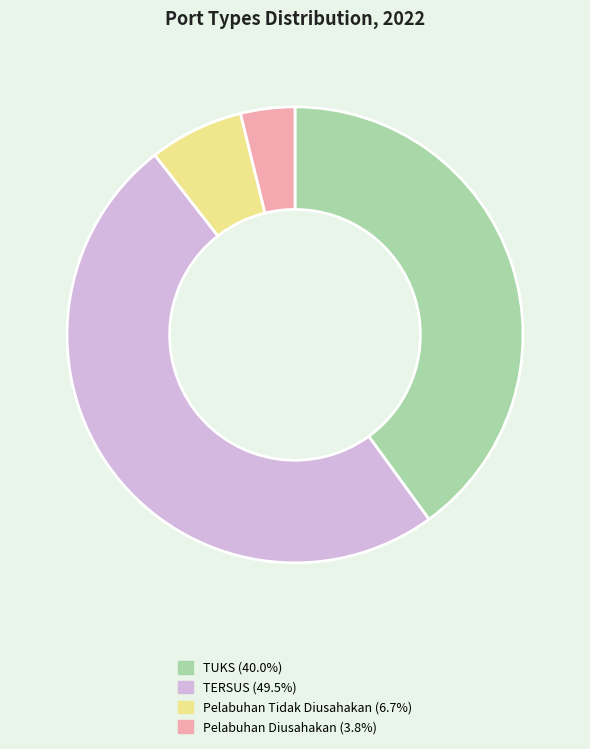

Does Pelabuhan Tidak Diusahakan represent more than half of the total?

No